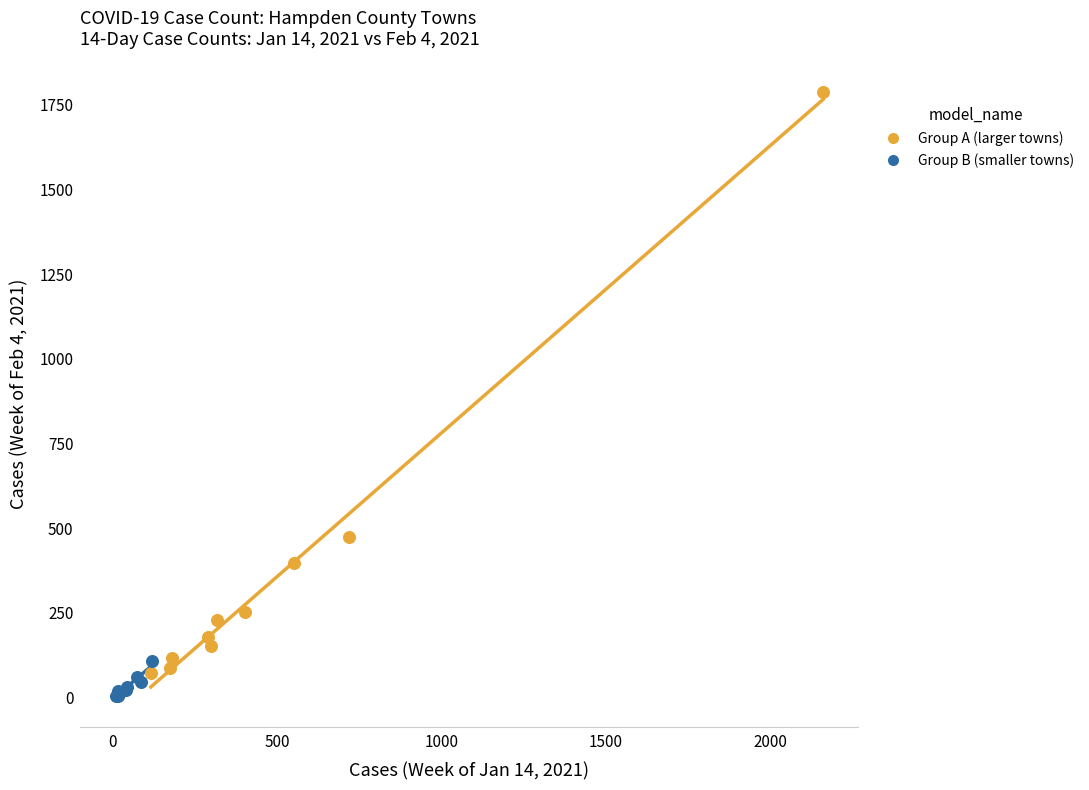

Which series has the widest spread of Y values?

Group A (larger towns)